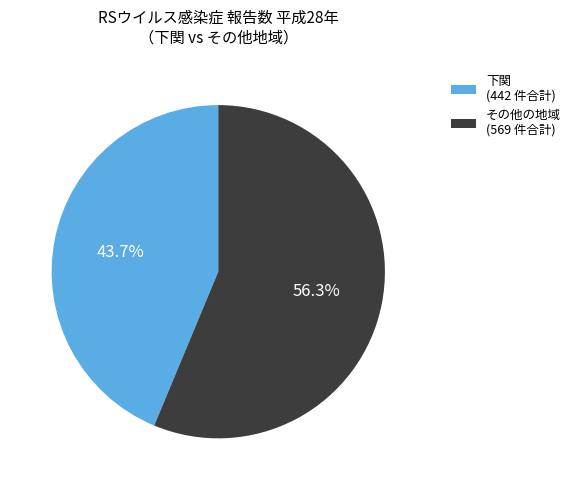

Rank the categories by value from highest to lowest.

その他の地域 (569 件合計), 下関 (442 件合計)